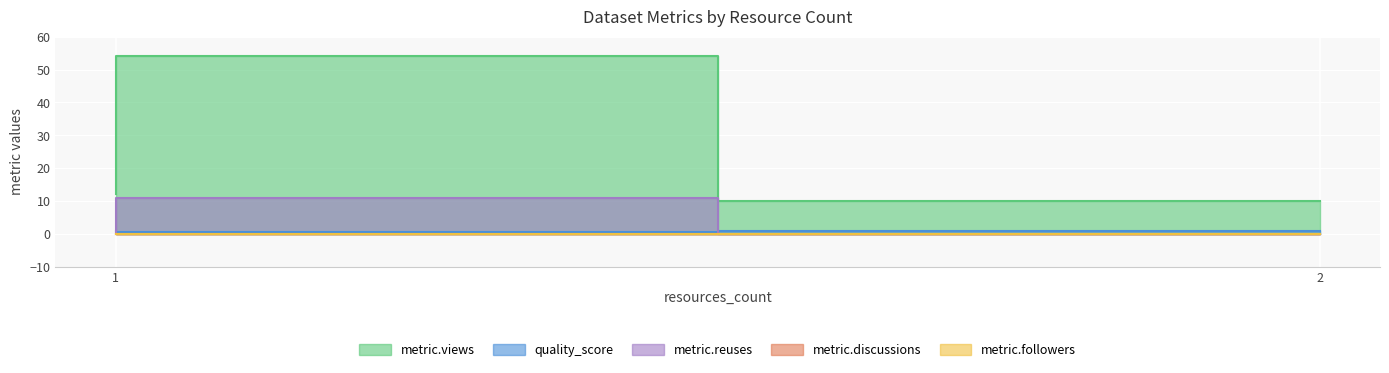

Which series has the widest spread of values?

metric.views